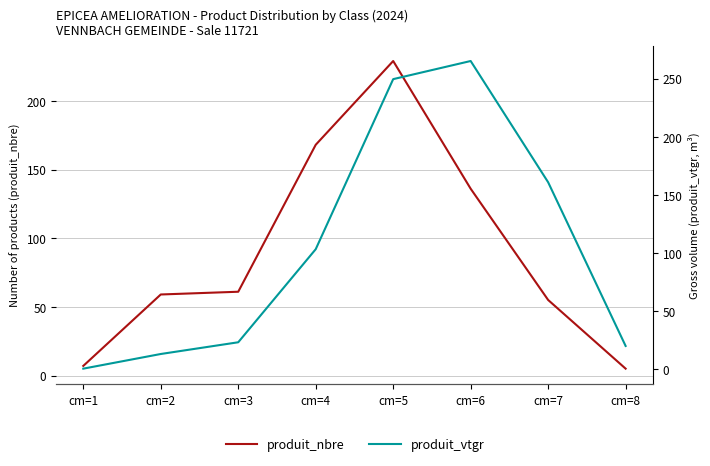

How many interior local peaks does the produit_vtgr series have?

1